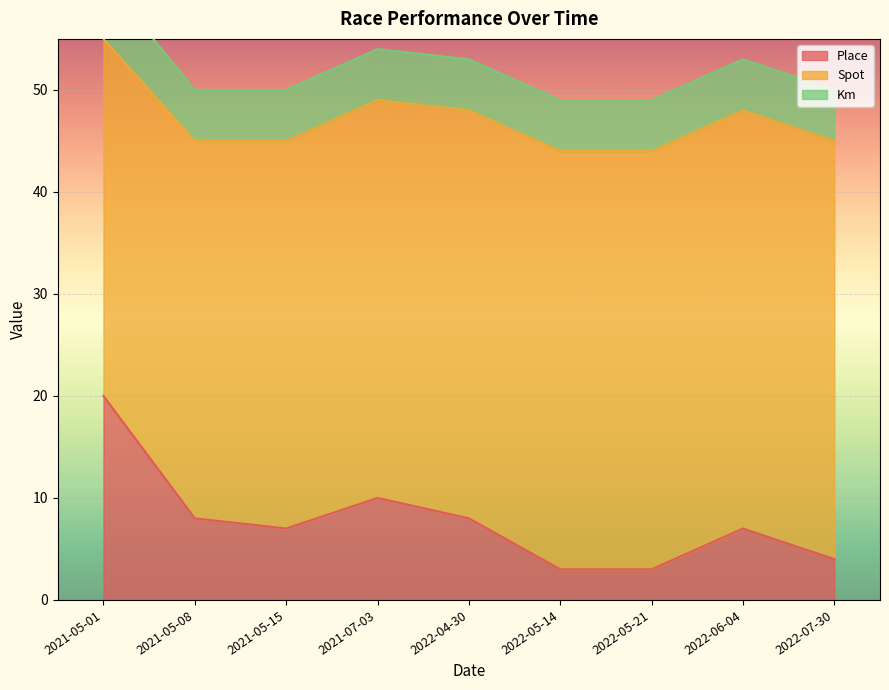

What is the label of the 1st point from the left?

2021-05-01